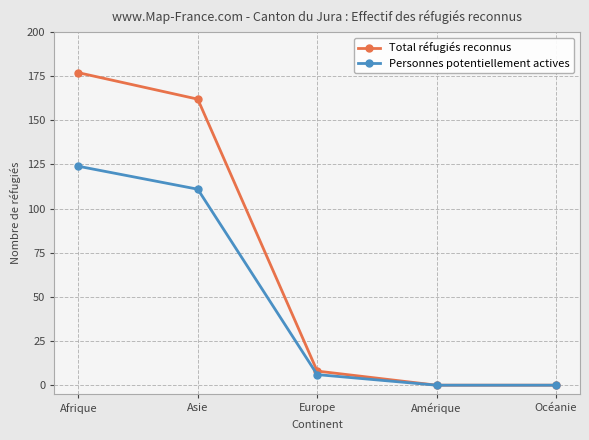

The value of Total réfugiés reconnus at Europe is 8. True or false?

True